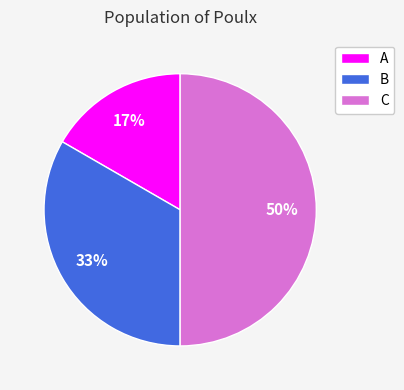

Between A and B, which is larger?

B